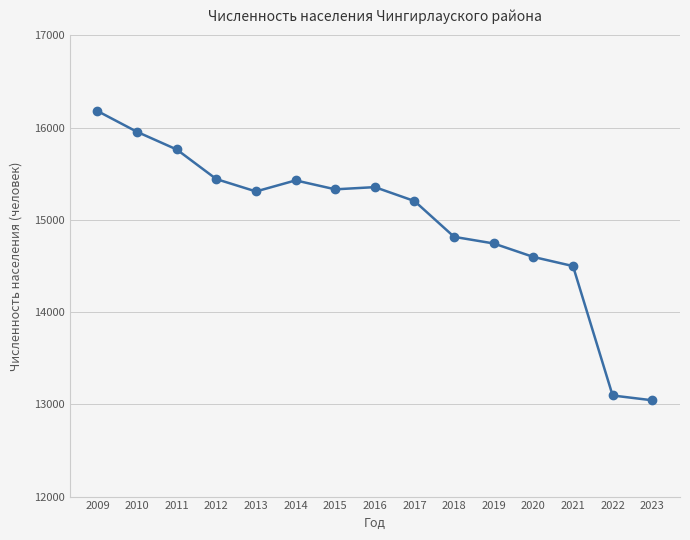

The value at 2017 is 26853. True or false?

False